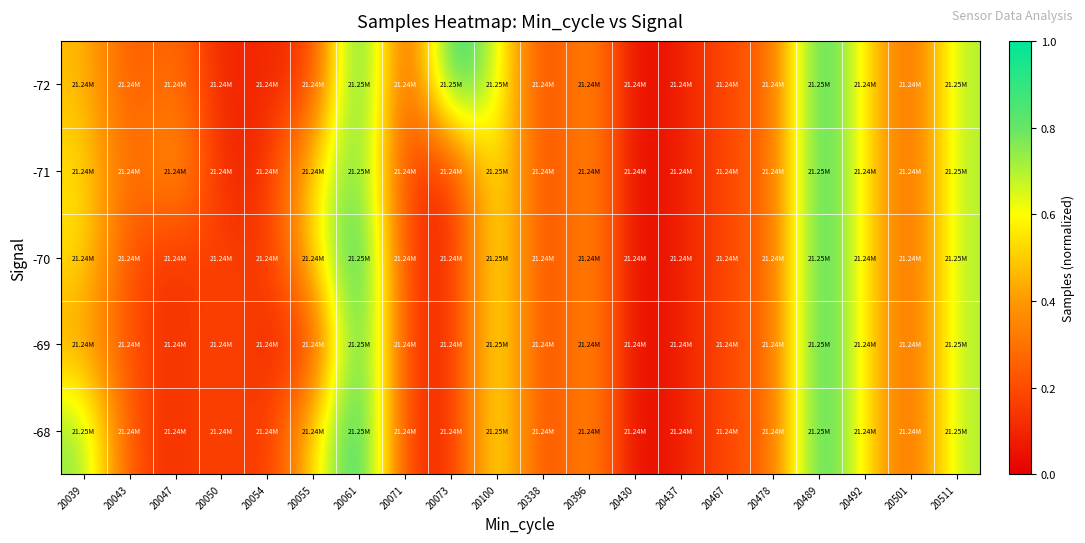

How many categories are shown in the chart?

20